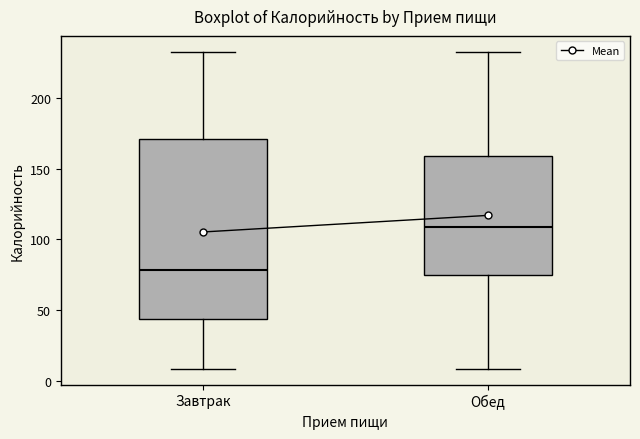

Reading left to right, read every box against the y-axis: the position of its median line, the range the box covers, and the ends of its whiskers. The values are not printed on the chart, so give them approximately, as read against the axis.

Завтрак: median 80, box 45 to 170, whiskers 10 to 235
Обед: median 110, box 75 to 160, whiskers 10 to 235